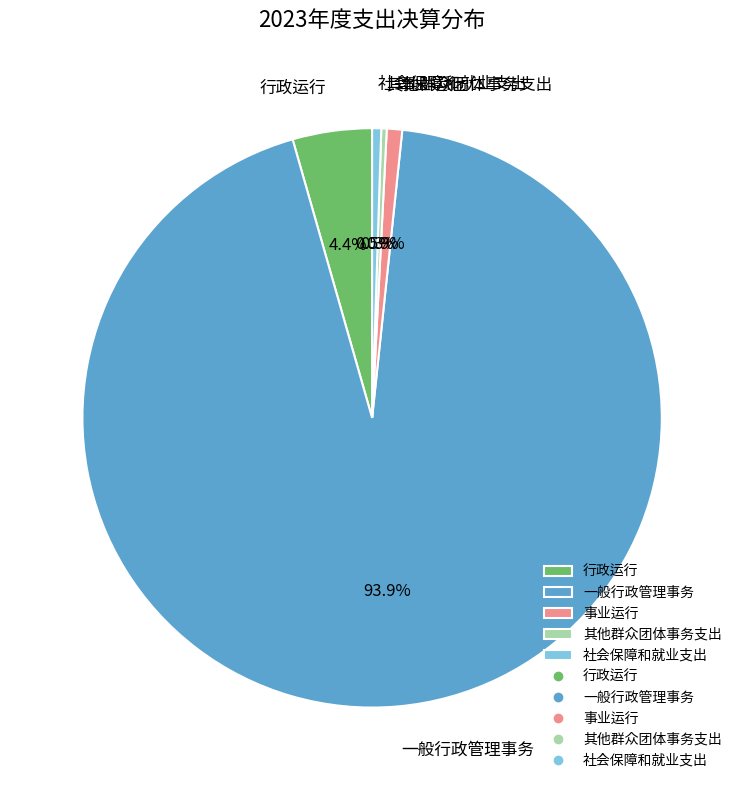

What is the total percentage of 其他群众团体事务支出 and 行政运行?

4.7%